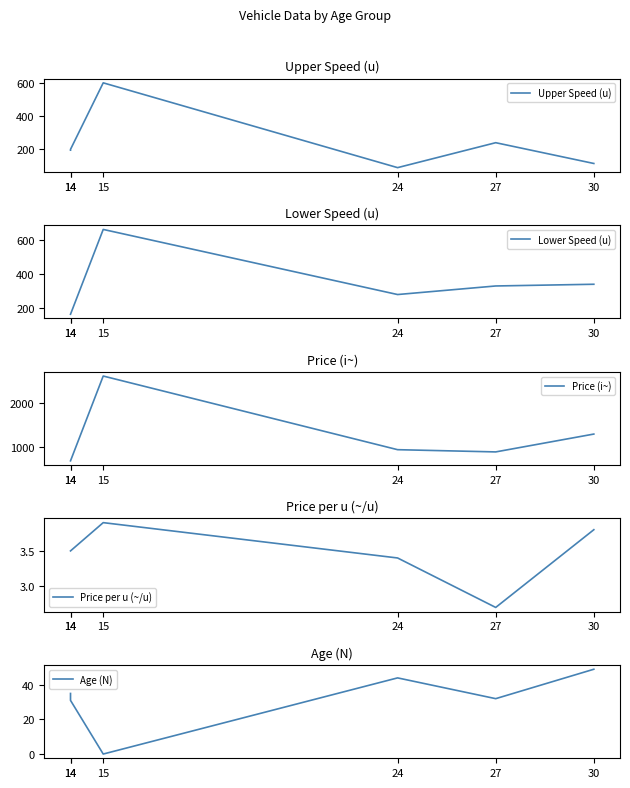

True or false: Price per u (~/u) and Age (N) cross at least once.

True